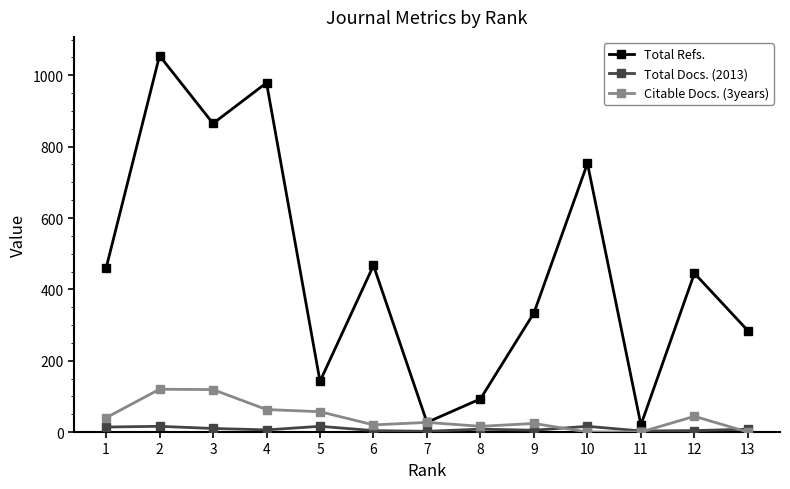

Is the value of Total Refs. at 1 greater than the value of Total Docs. (2013) at 8?

Yes